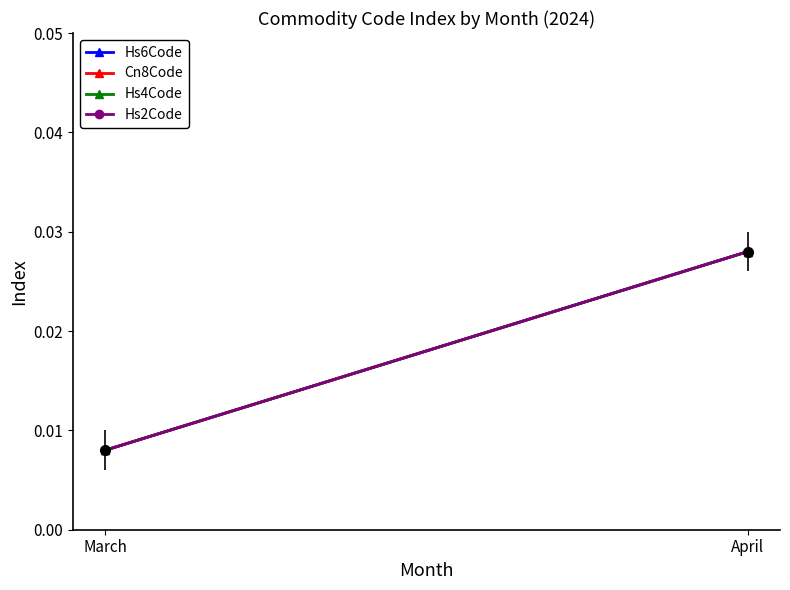

At how many categories does at least one series exceed 0?

2